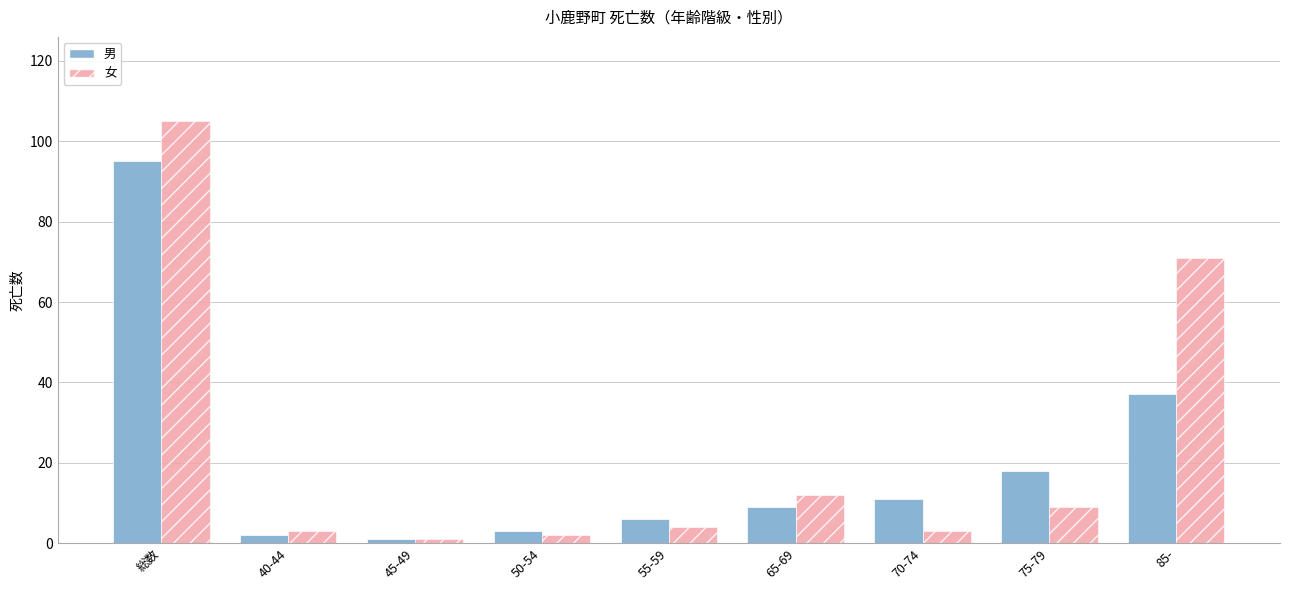

What is the lowest value of the 女 series?

1